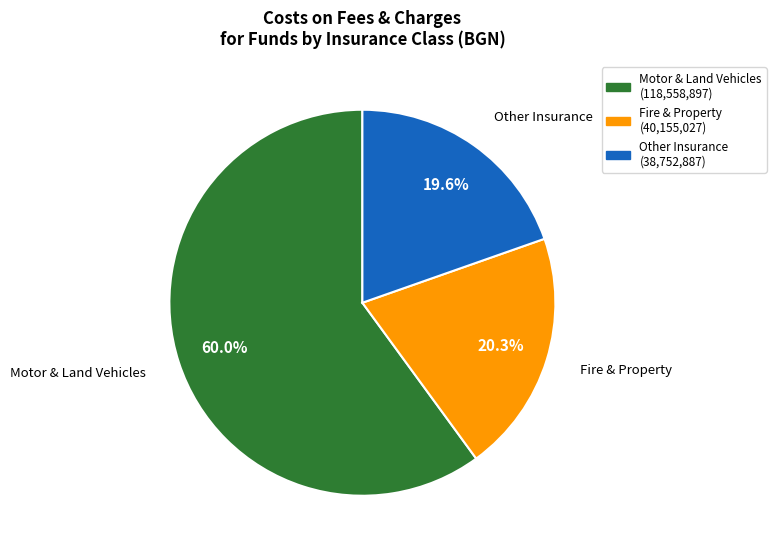

Does any single category account for the majority?

Yes